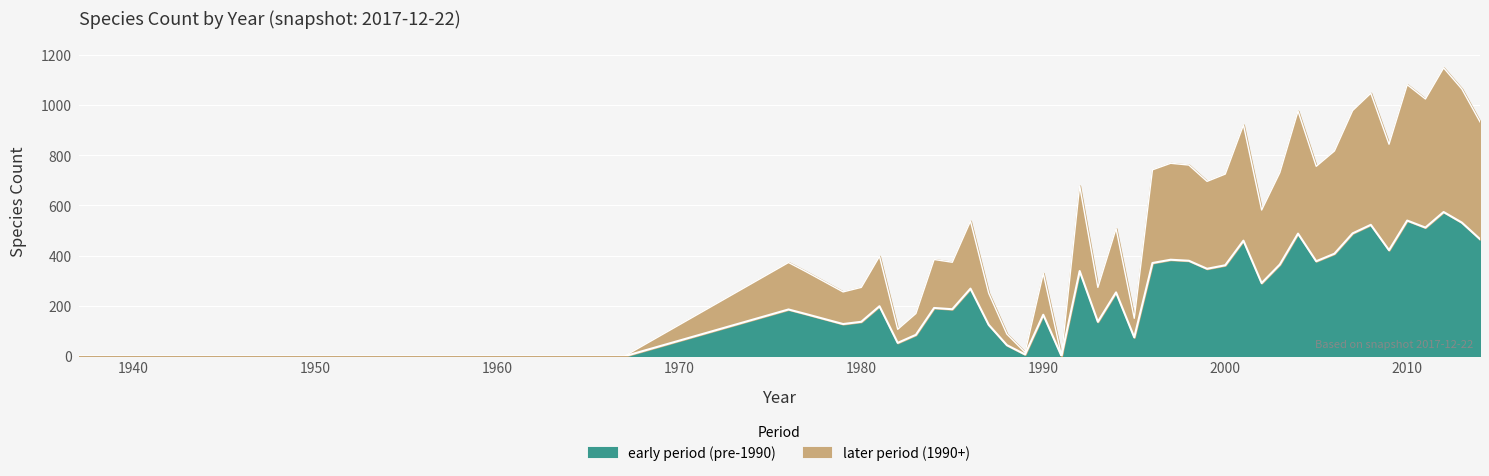

What is the value of the 25th point from the left?

696